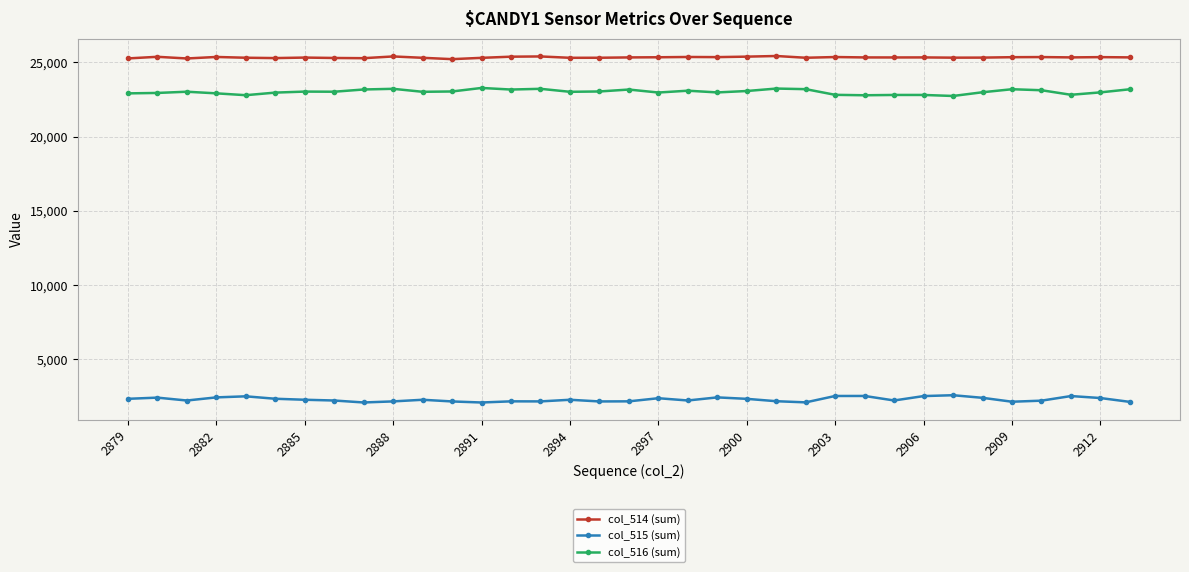

True or false: col_516 (sum) and col_514 (sum) cross at least once.

False